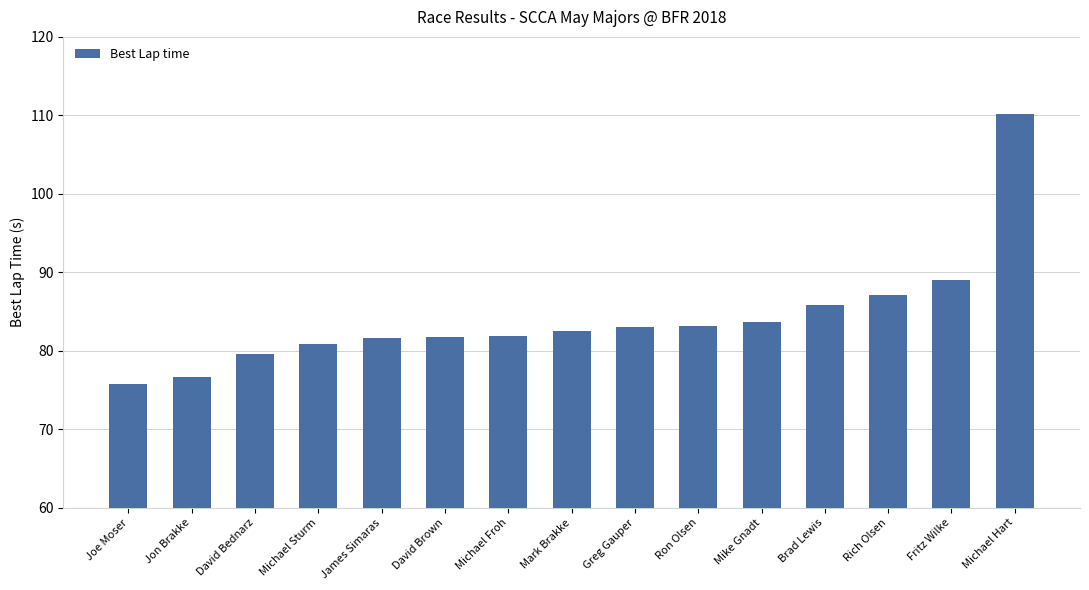

True or false: the data shows 81.8 at David Brown.

True